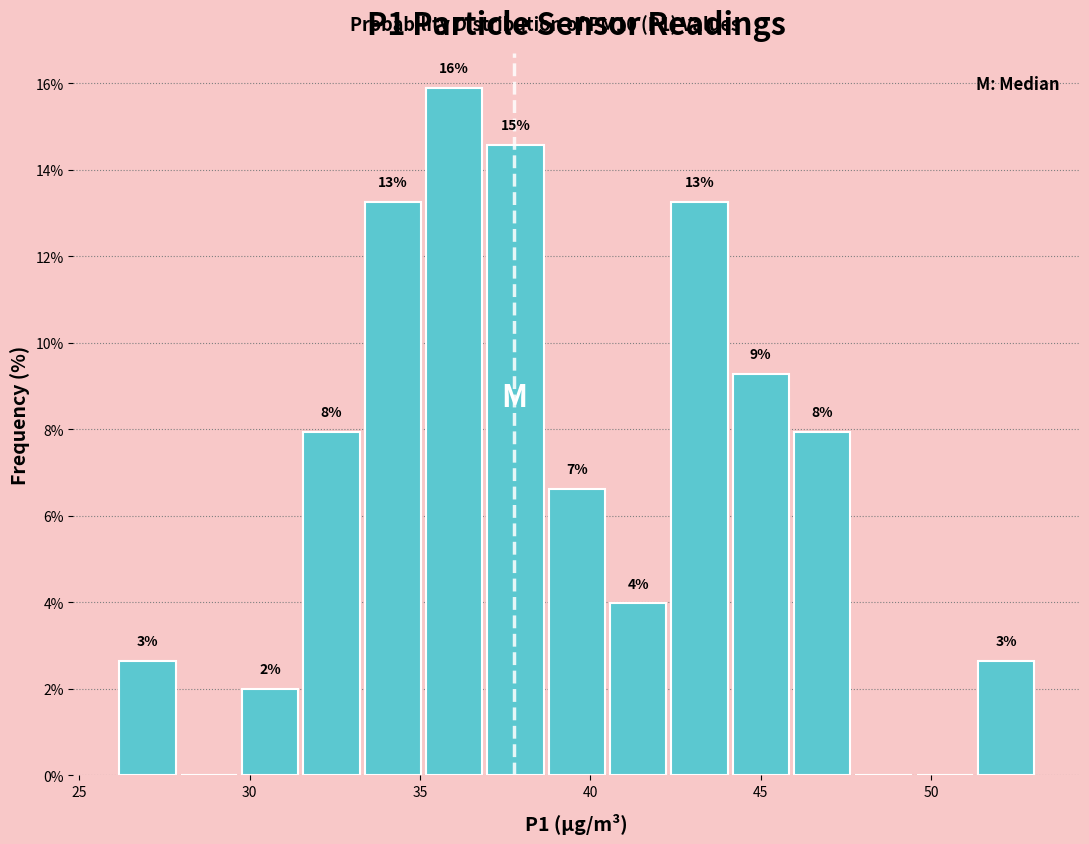

Read against the x-axis, roughly where is the centre of the tallest bar?

36.0